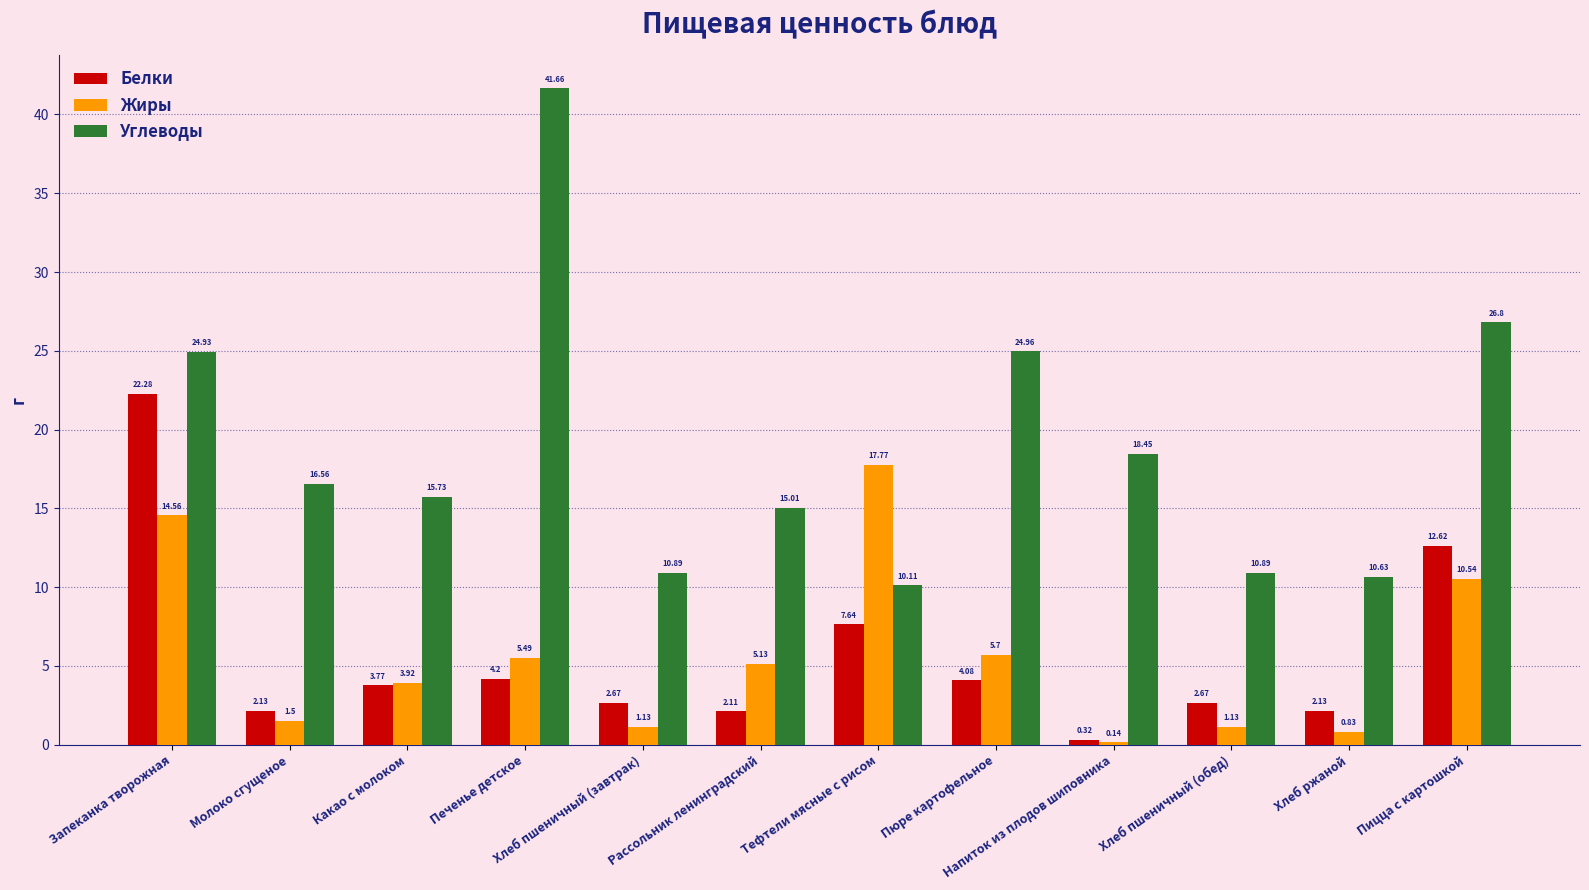

At how many categories does at least one series exceed 11?

9